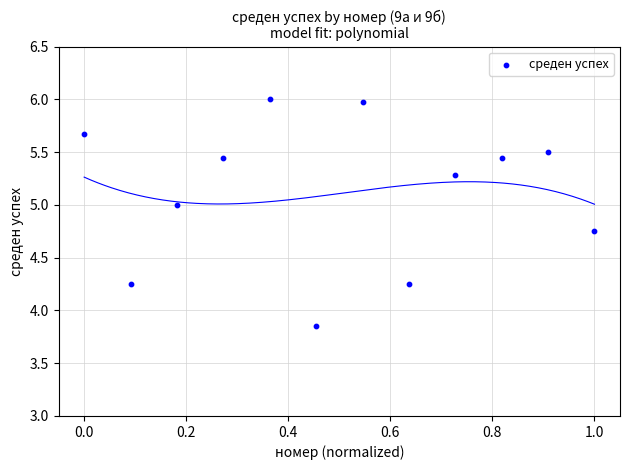

What is the average Y value?

5.1